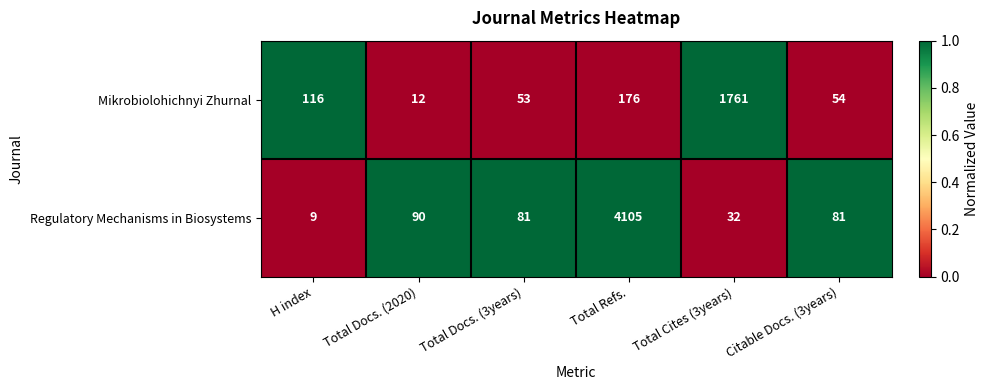

At which category is the sum across all series the highest?

Total Refs.